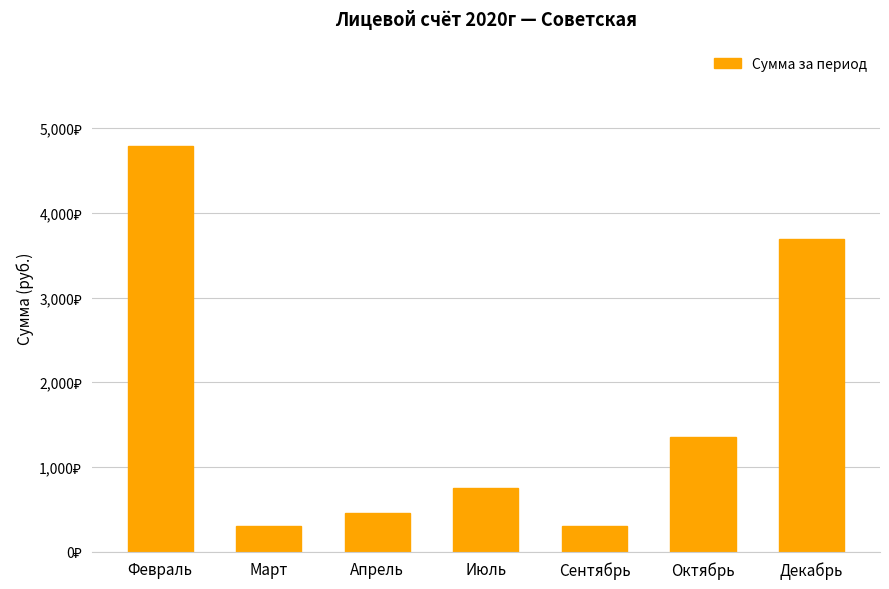

What is the label of the 2nd bar from the left?

Март